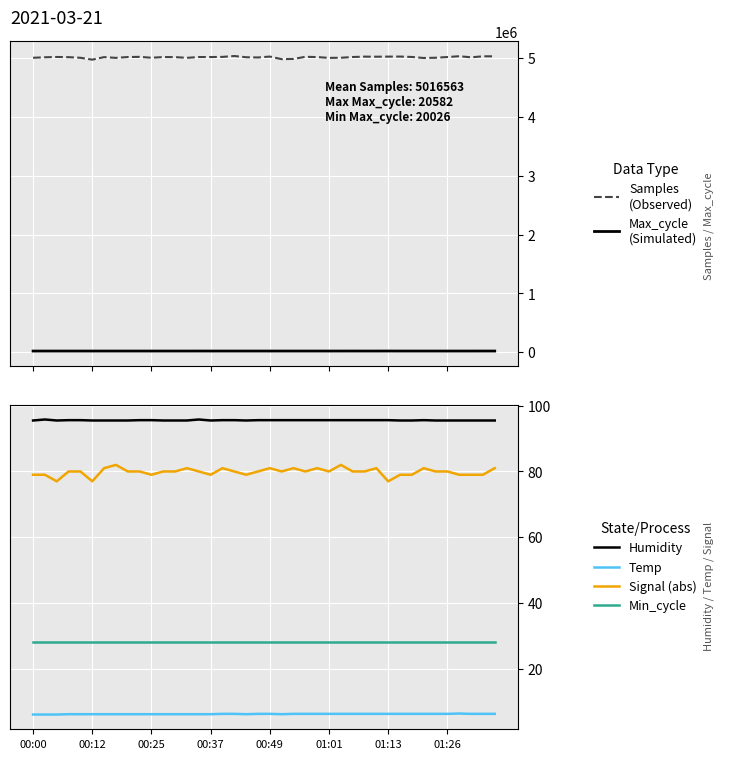

Rank the categories by Max_cycle value from highest to lowest.

30, 38, 14, 39, 27, 12, 20, 19, 26, 16, 01:01, 33, 00:12, 23, 25, 37, 36, 28, 34, 22, 01:13, 8, 13, 31, 24, 35, 00:00, 00:37, 9, 18, 15, 00:25, 11, 00:49, 01:26, 10, 21, 32, 17, 29